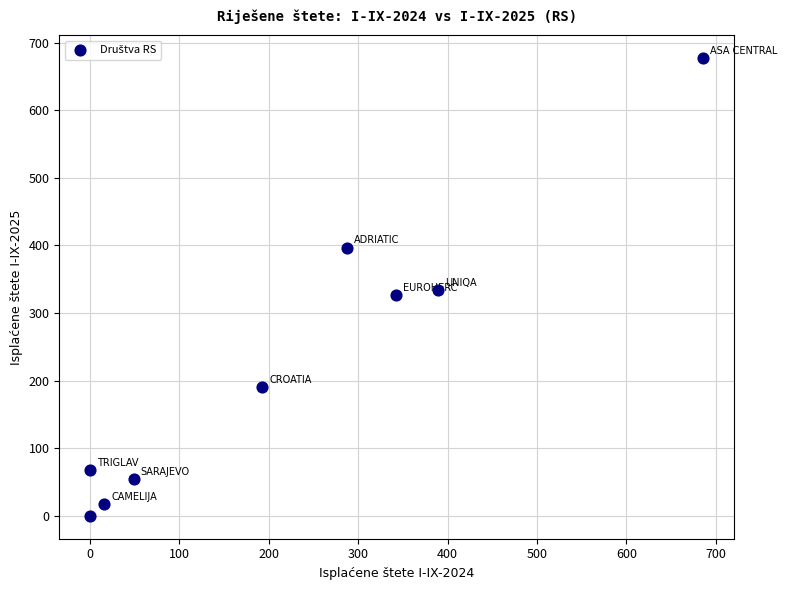

What is the range of X values (max minus min)?

686